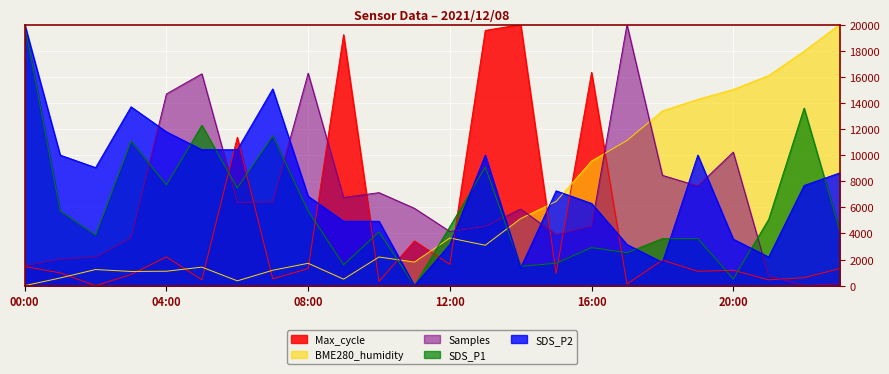

How many data points in SDS_P2 are less than 7671?

12